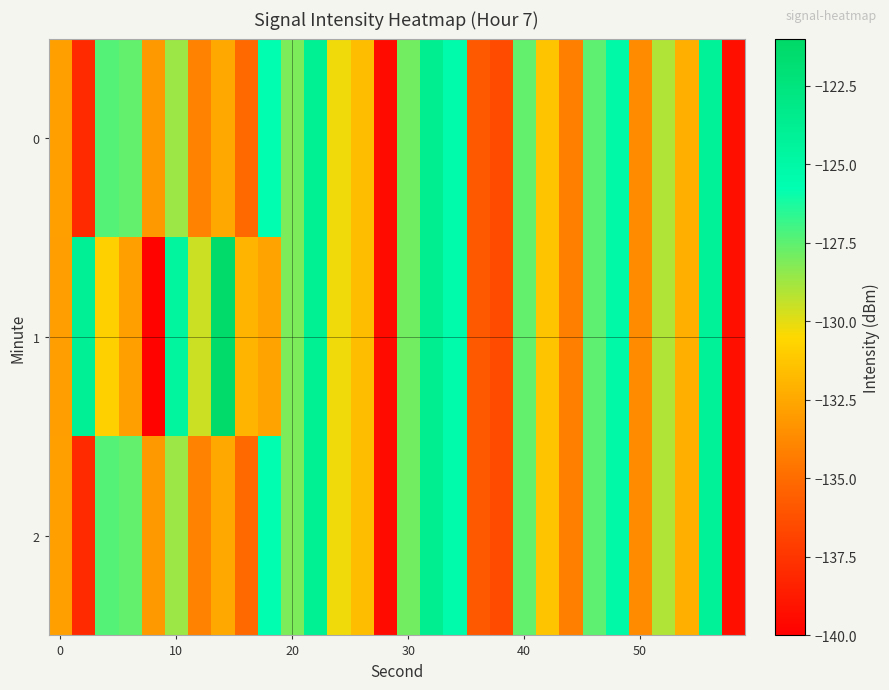

Count the number of data series in this chart.

3